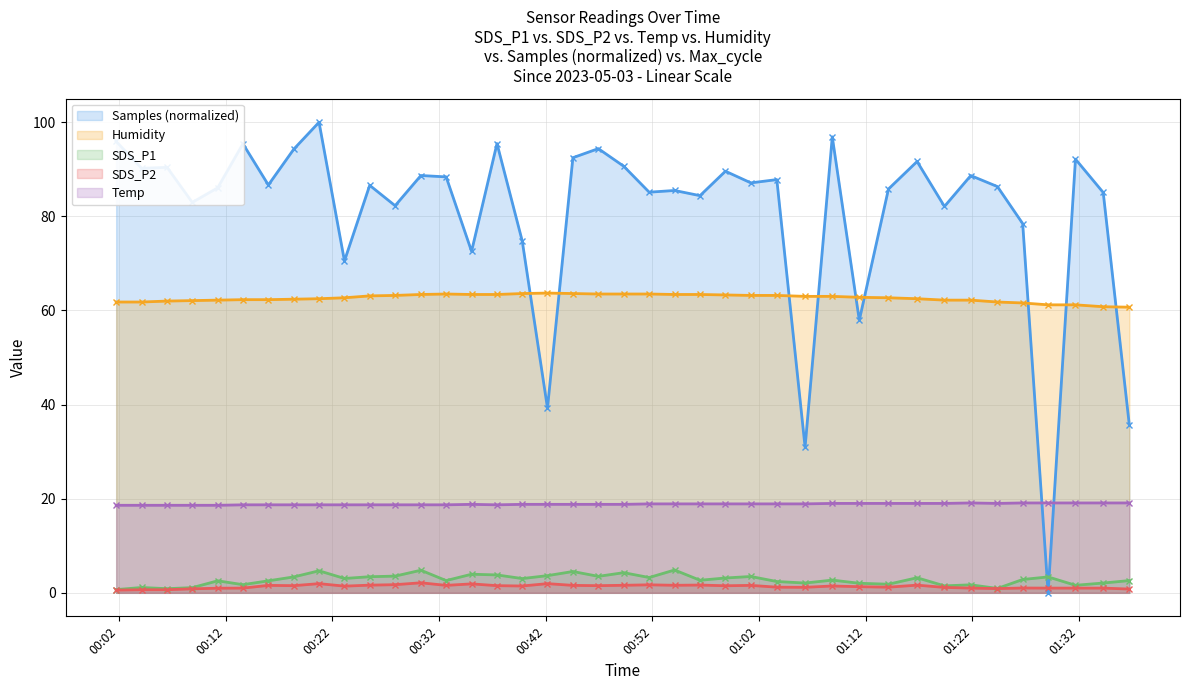

Where is SDS_P1 nearest to the value 2?

2023/05/03 01:11:24